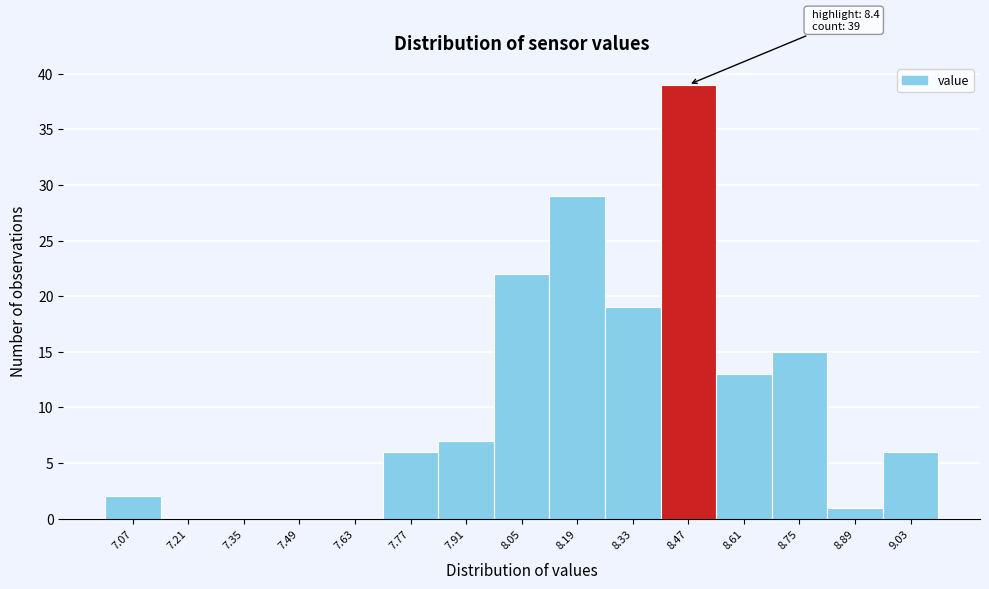

Over which range of the x-axis is the bar tallest?

8.40 to 8.54